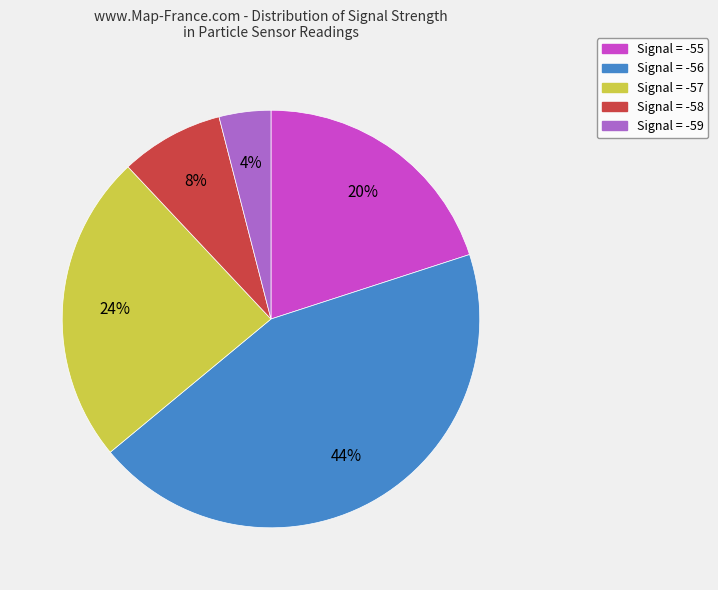

Between Signal = -55 and Signal = -59, which is larger?

Signal = -55